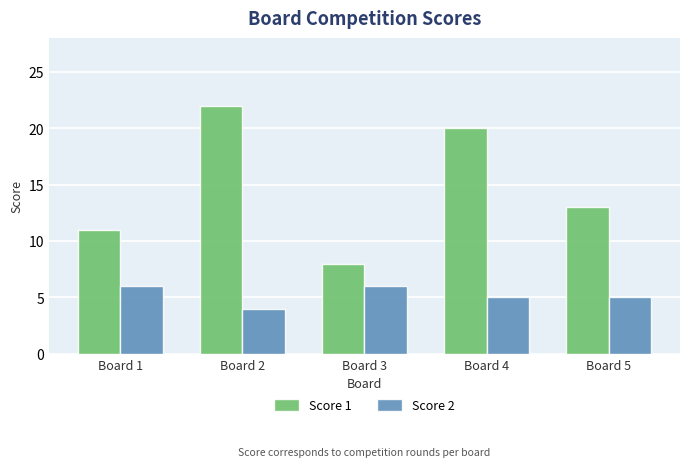

How many bars are there in each group?

2